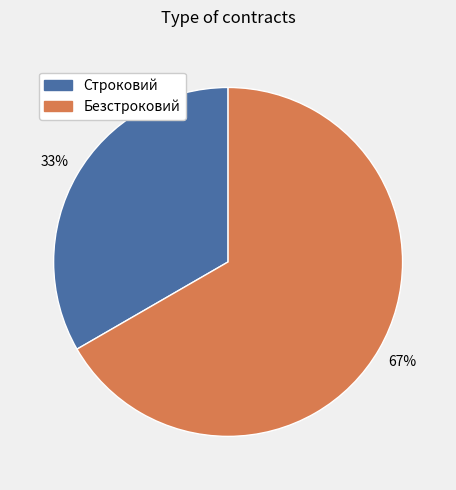

Rank the categories by value from lowest to highest.

Строковий, Безстроковий